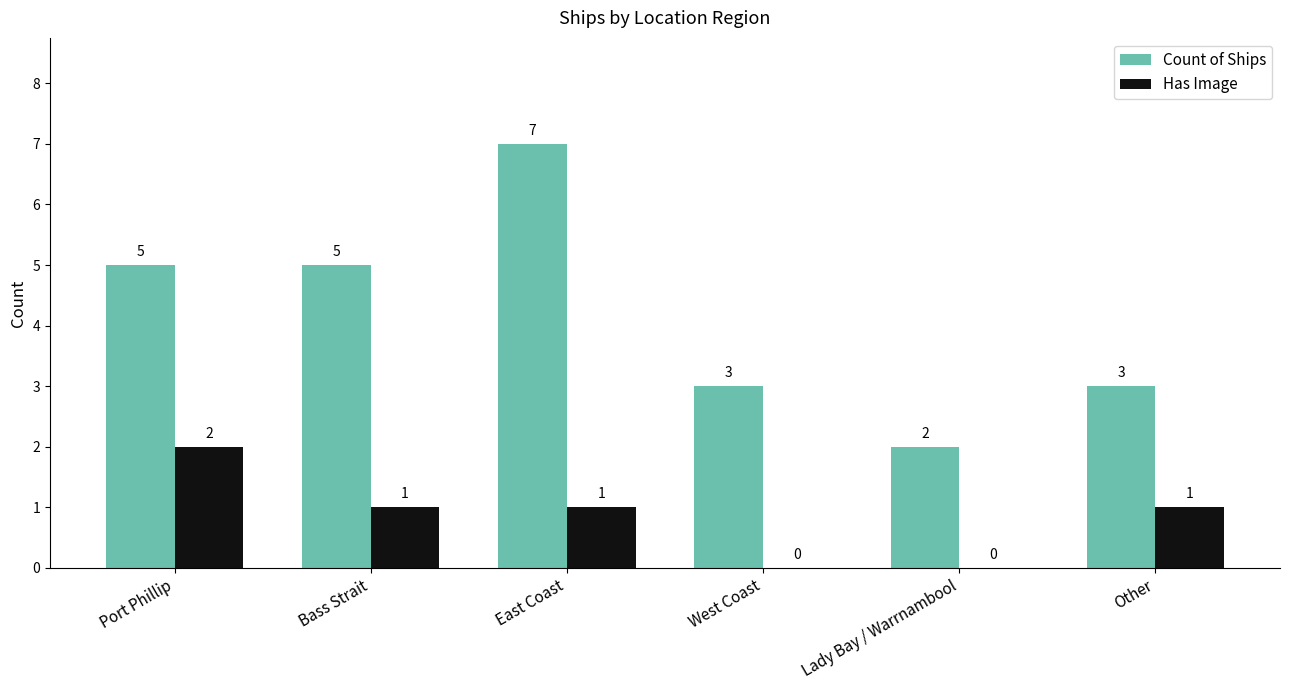

What is the sum of the Count of Ships values at Other and Port Phillip?

8